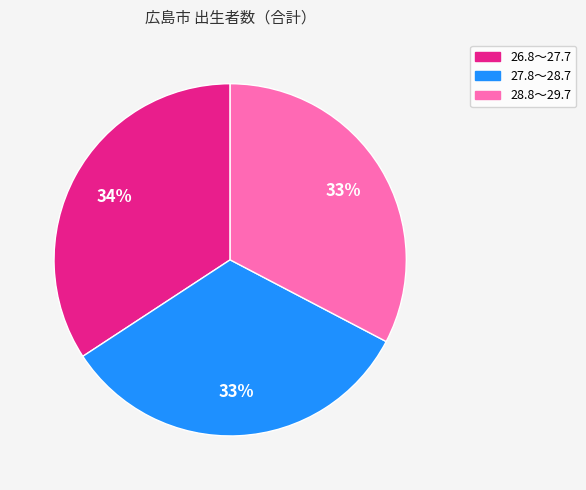

To the nearest percent, what is the difference between the 27.8～28.7 and 26.8～27.7 slice percentages?

1%